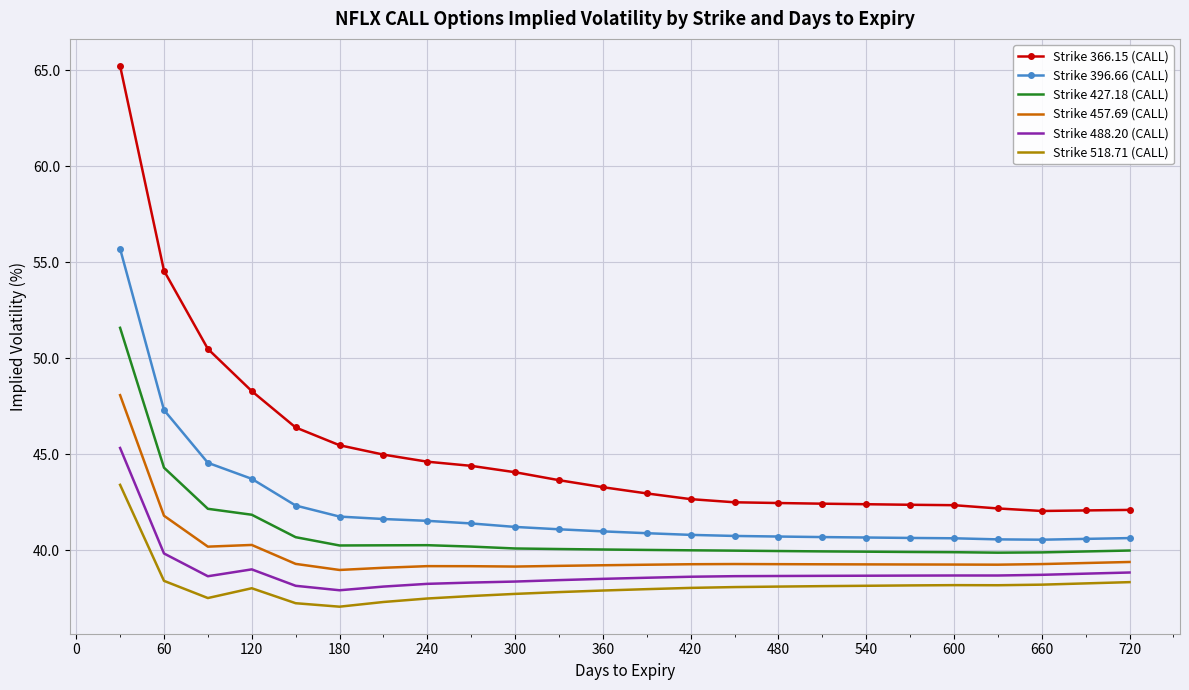

Which series has the widest spread of values?

Strike 366.15 (CALL)